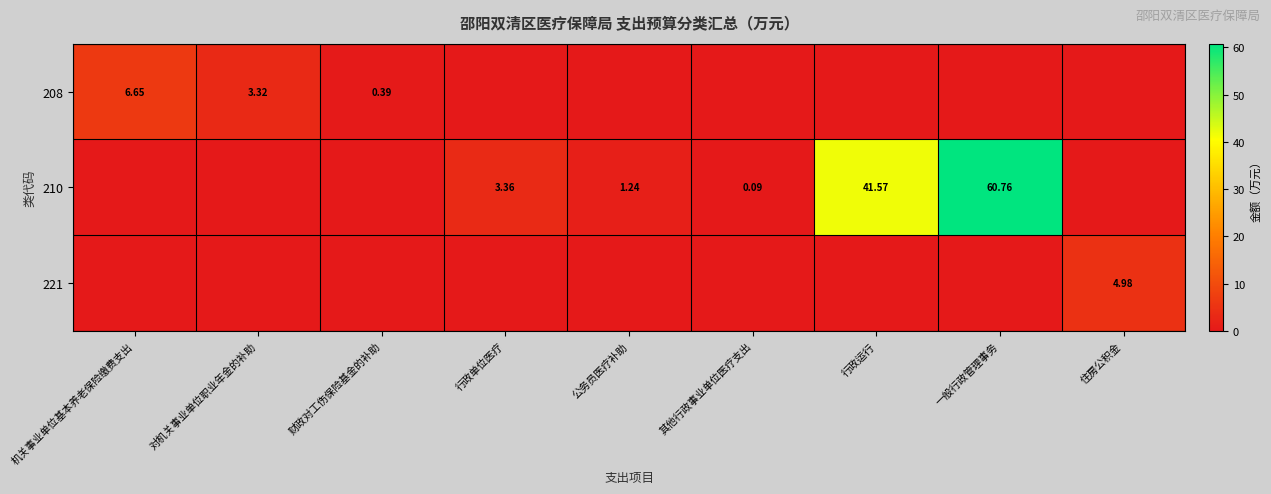

True or false: 208 has a value of 0.6 at 财政对工伤保险基金的补助.

False